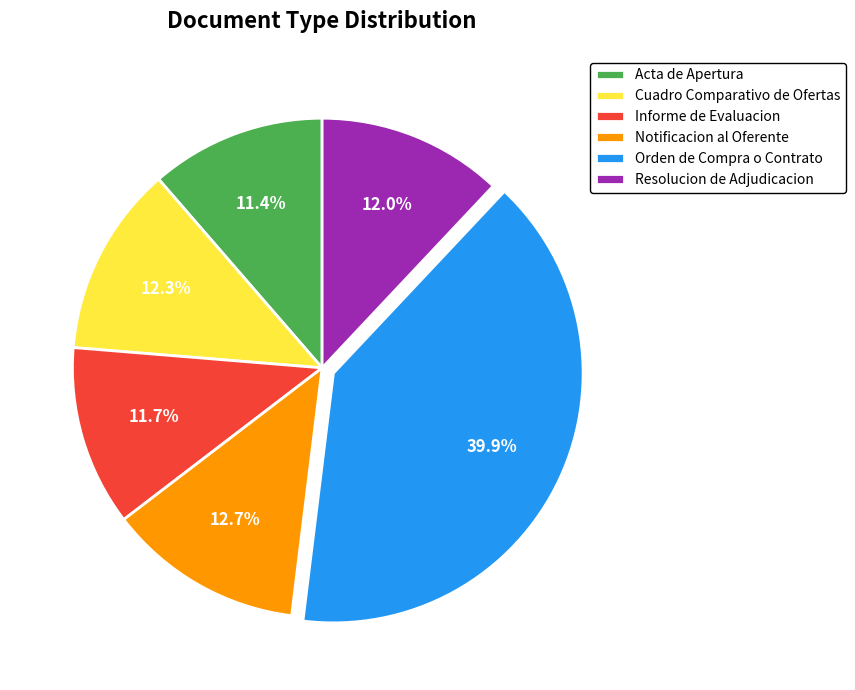

To the nearest percent, what portion does Notificacion al Oferente represent?

13%